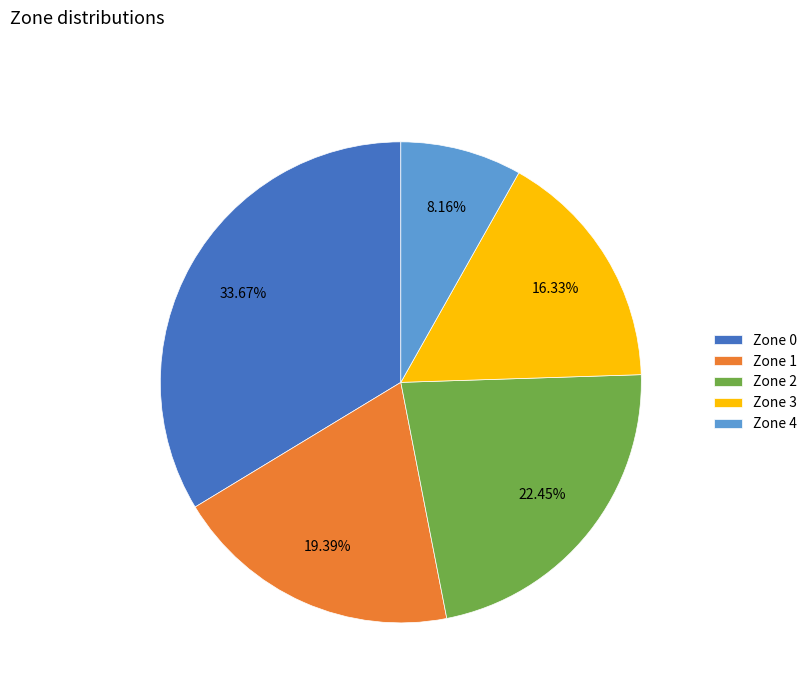

What percentage do Zone 1 and Zone 4 together represent?

27.6%